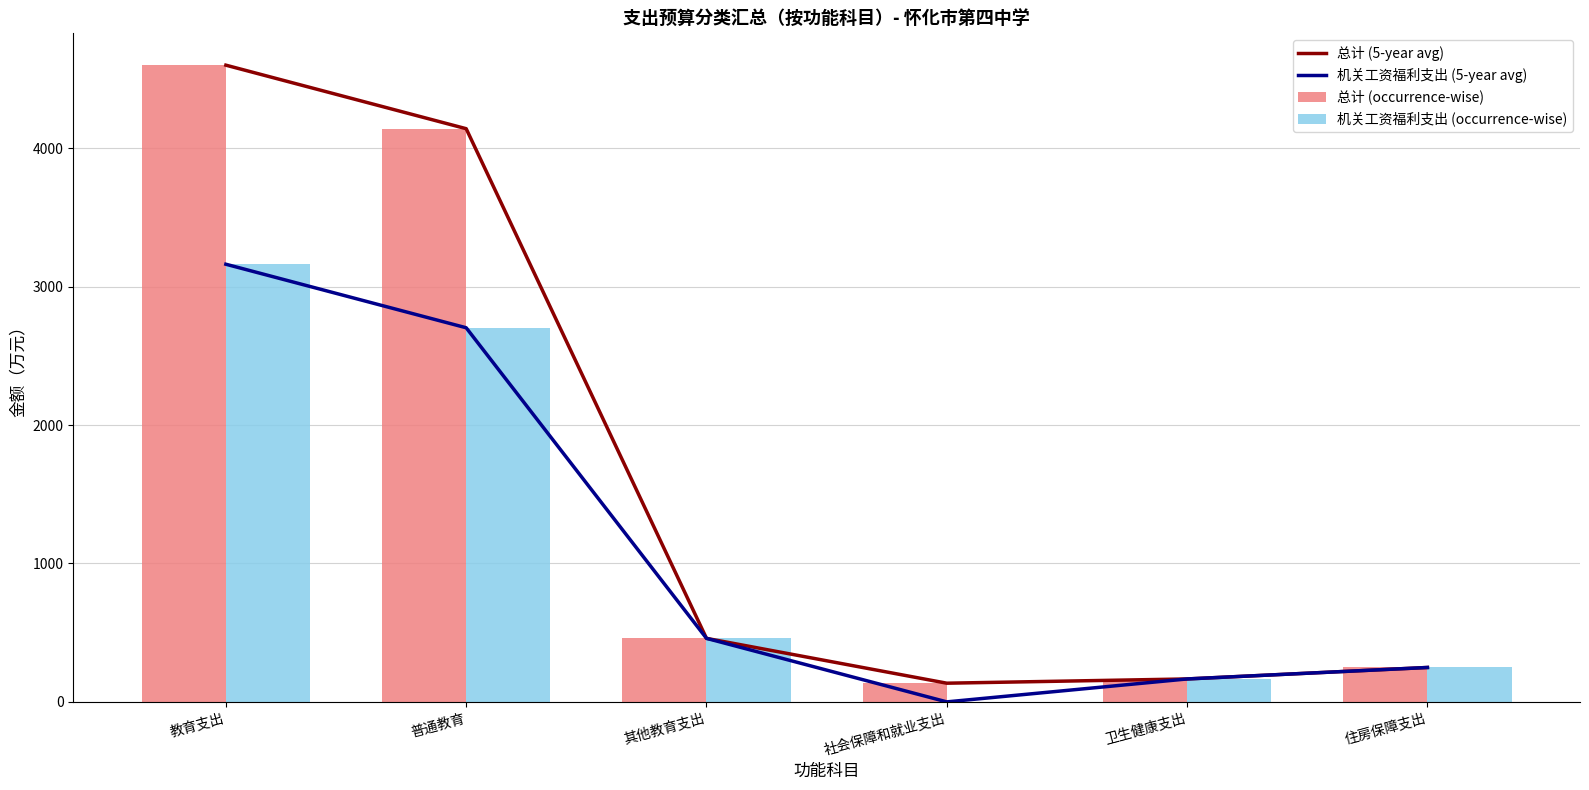

Which series has the largest total across all categories?

总计 (5-year avg)